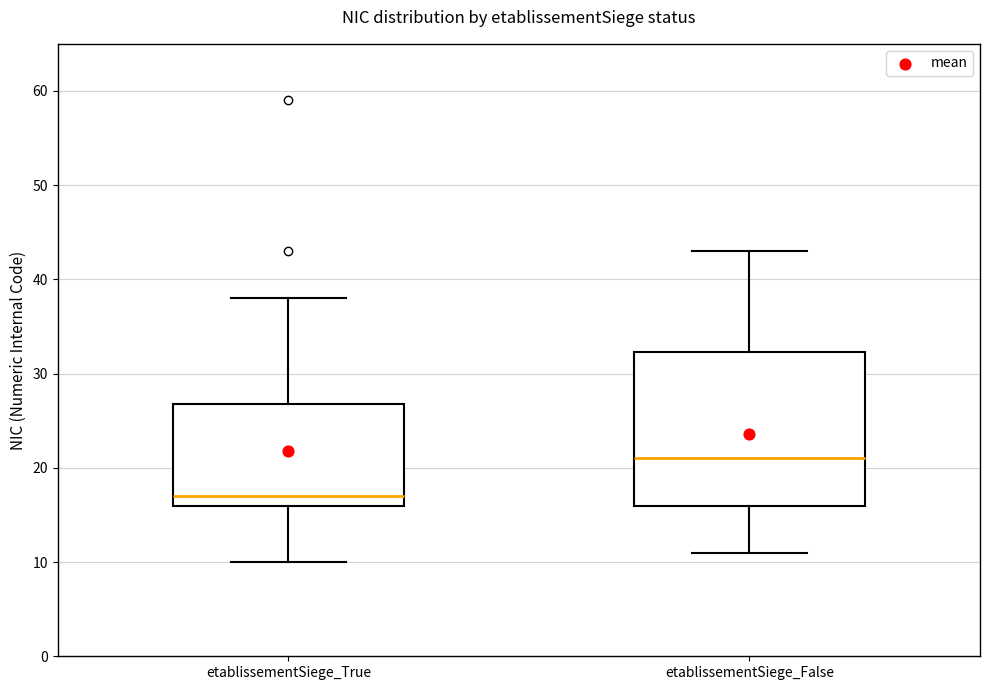

Reading left to right, transcribe this box plot: for each box, give where its median line is, the range the box spans, and where its two whiskers end, as read against the y-axis. The values are not printed on the chart, so give them approximately, as read against the axis.

etablissementSiege_True: median 17, box 16 to 27, whiskers 10 to 38
etablissementSiege_False: median 21, box 16 to 32, whiskers 11 to 43